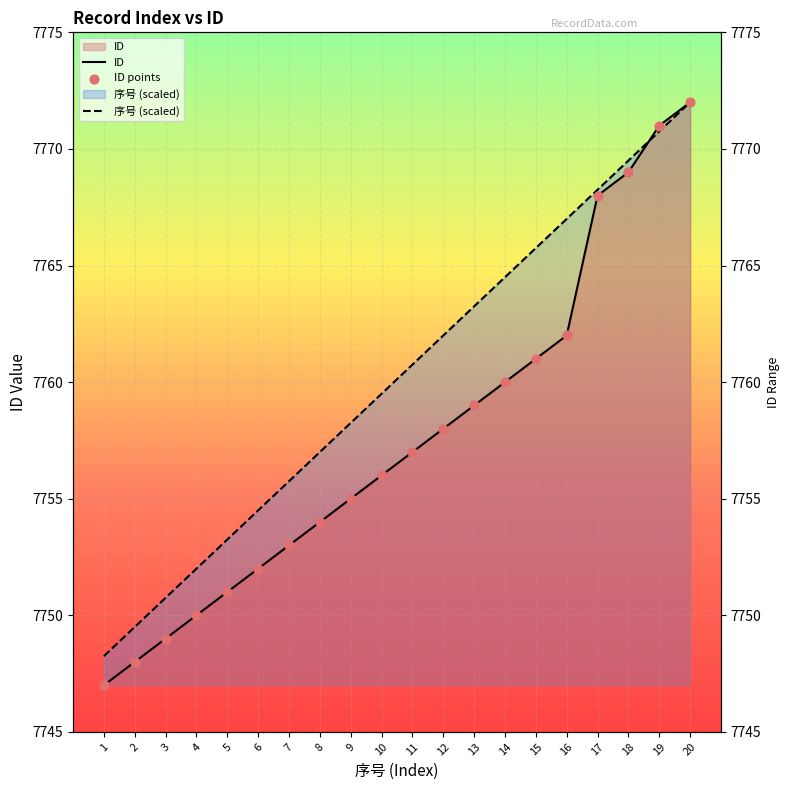

What are all the series names shown in the legend?

ID, 序号